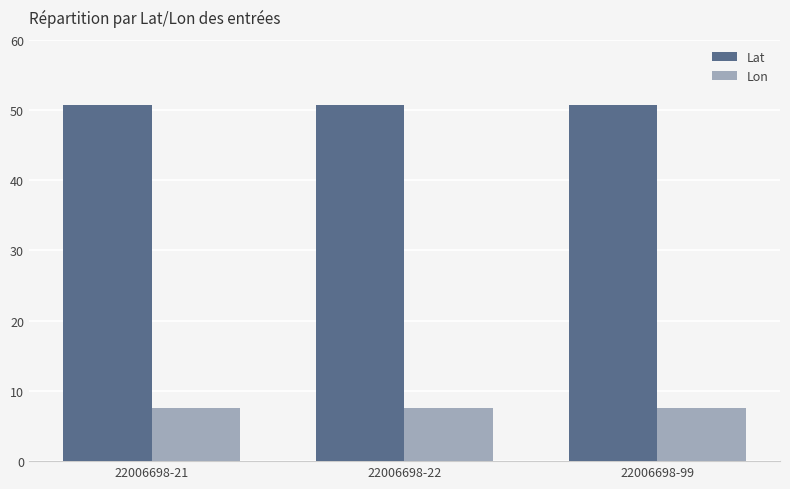

Reading left to right, transcribe all the data shown in this chart.

Lat: 22006698-21=50.7	22006698-22=50.7	22006698-99=50.7
Lon: 22006698-21=7.6	22006698-22=7.6	22006698-99=7.6